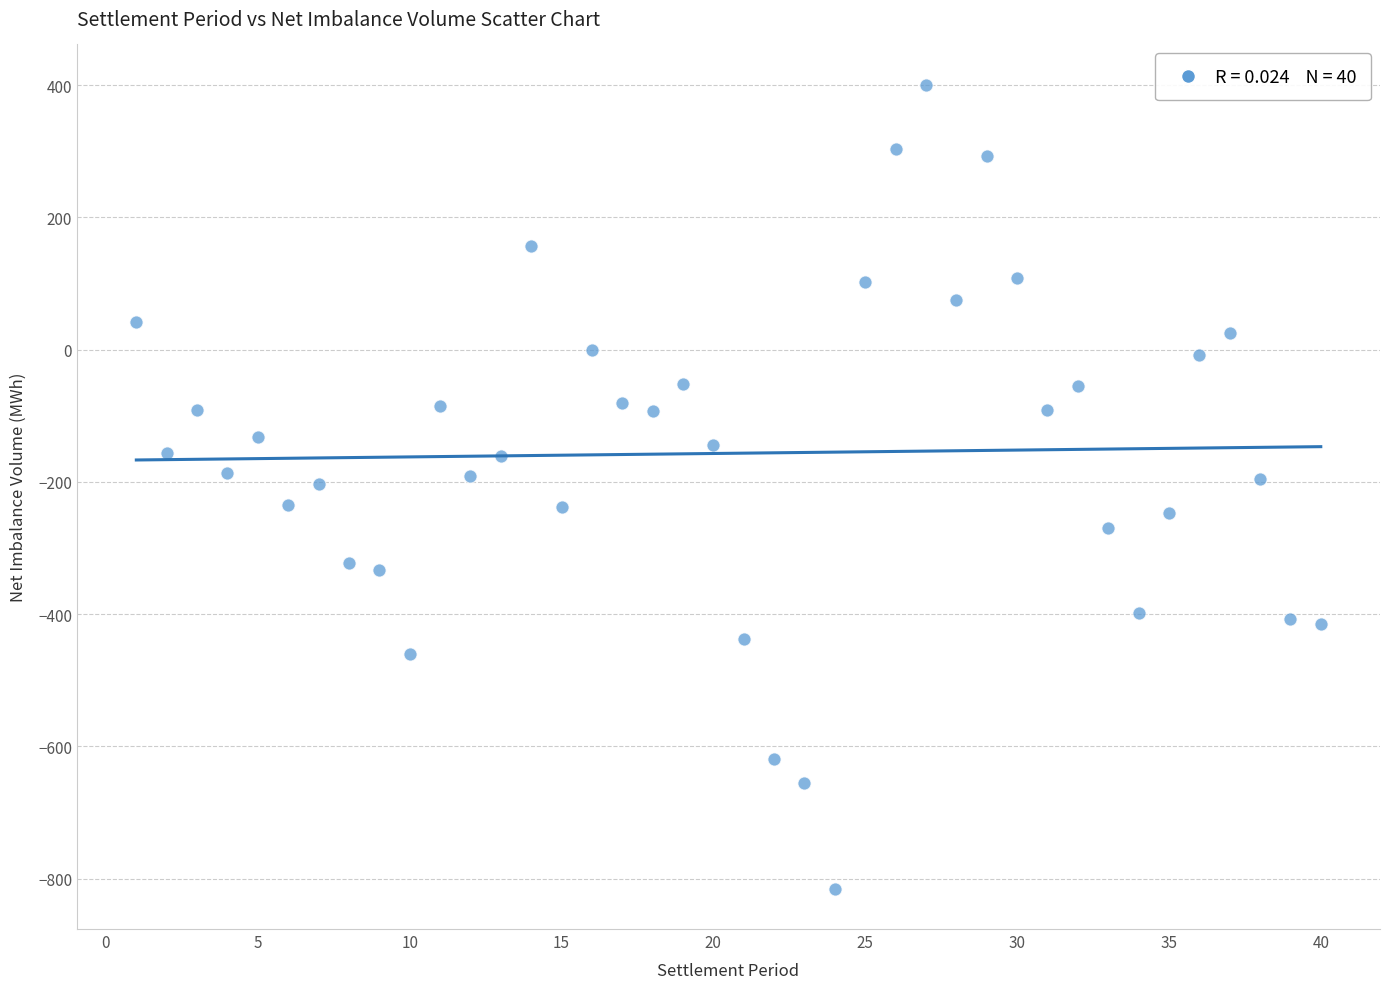

What is the range of X values (max minus min)?

39.0